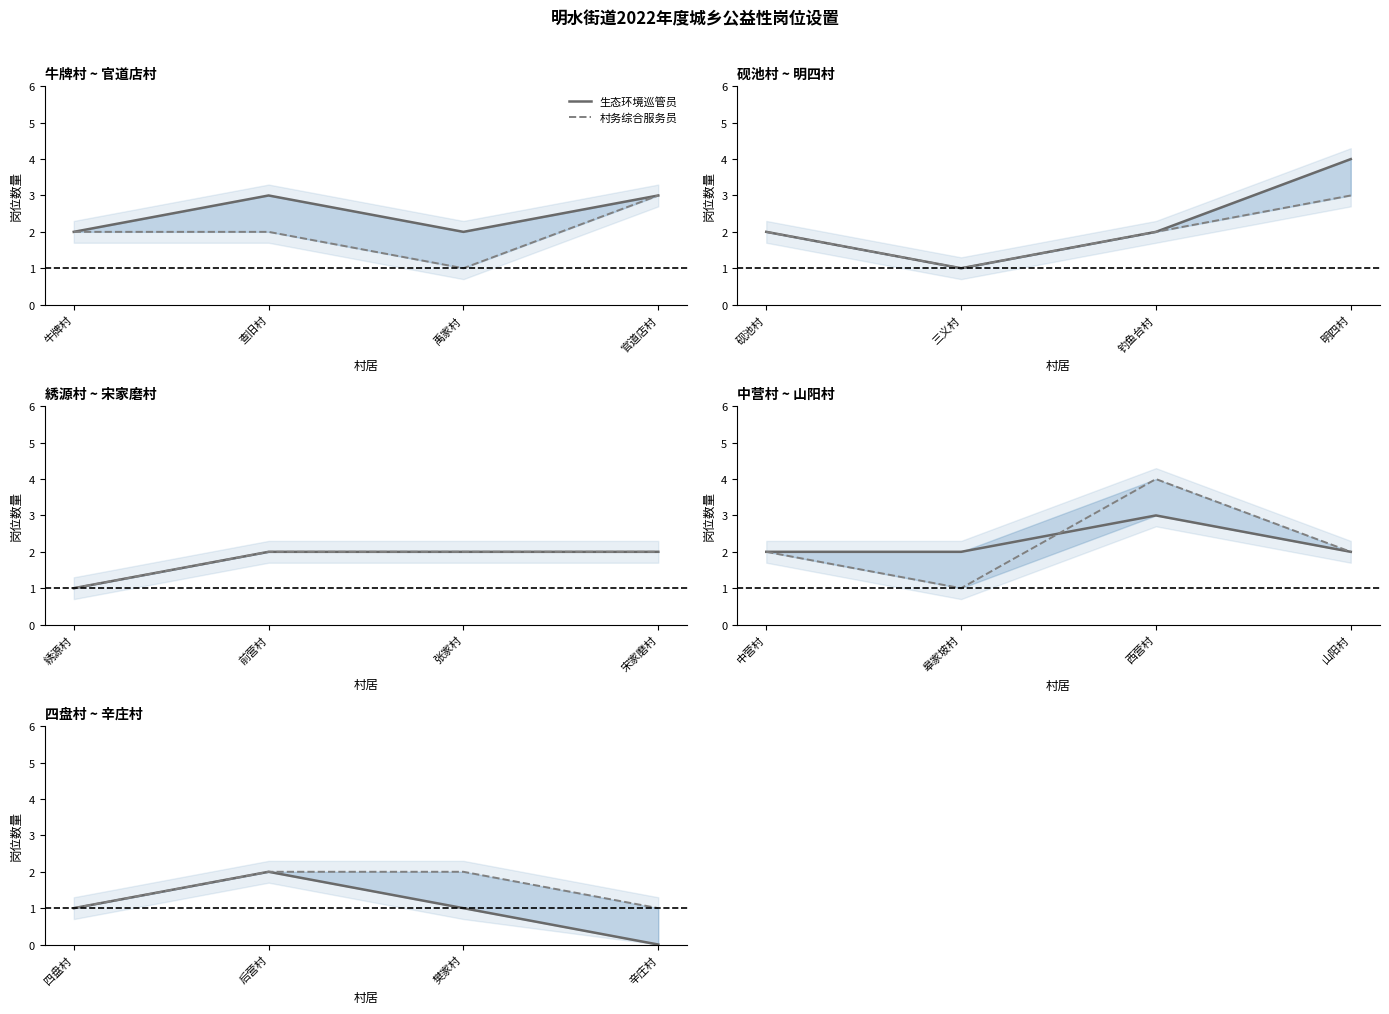

At how many categories does at least one series exceed 0?

4